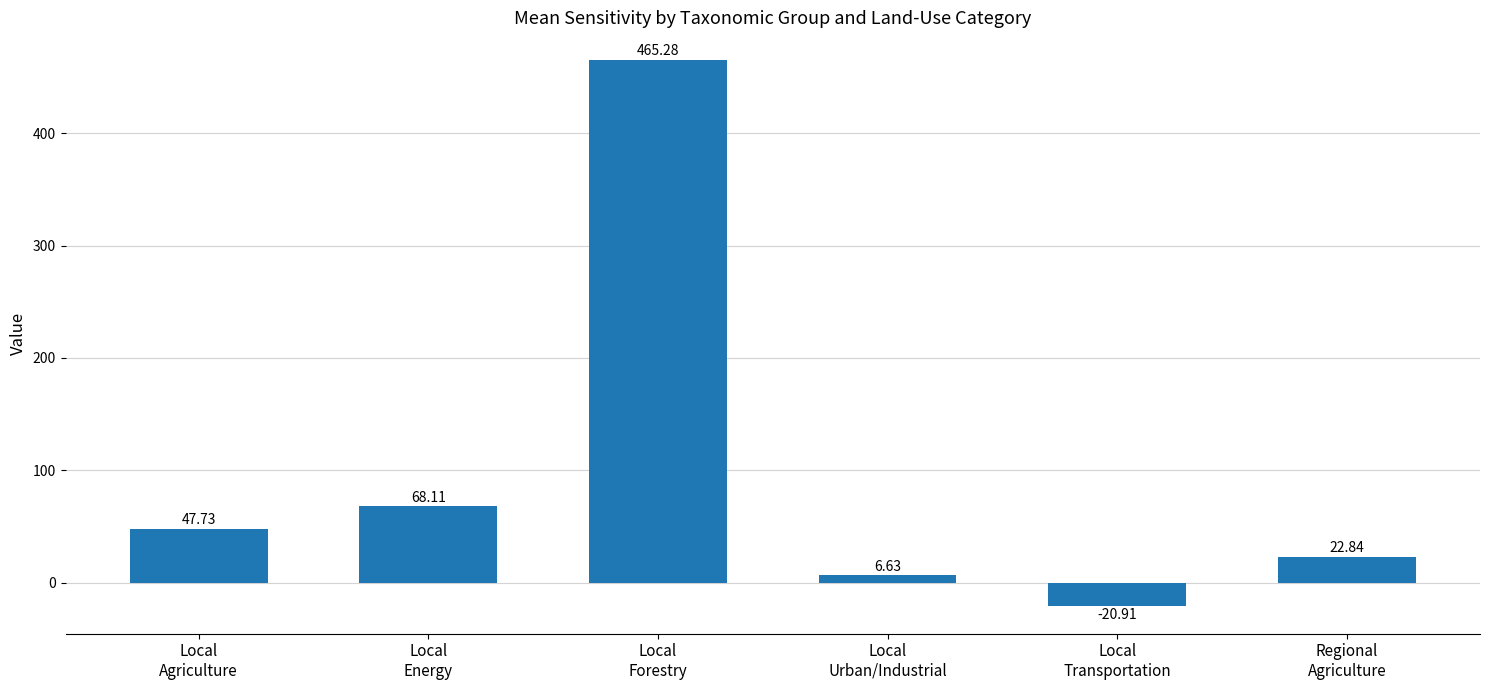

Approximately how many times larger is the value at Local
Forestry compared to Local
Agriculture?

9.7